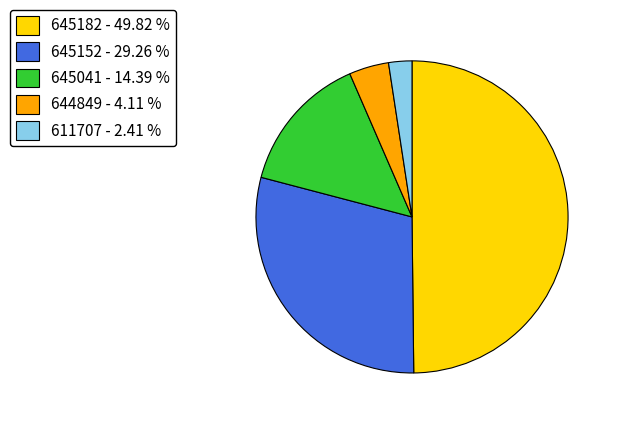

Rank the categories by value from lowest to highest.

611707, 644849, 645041, 645152, 645182